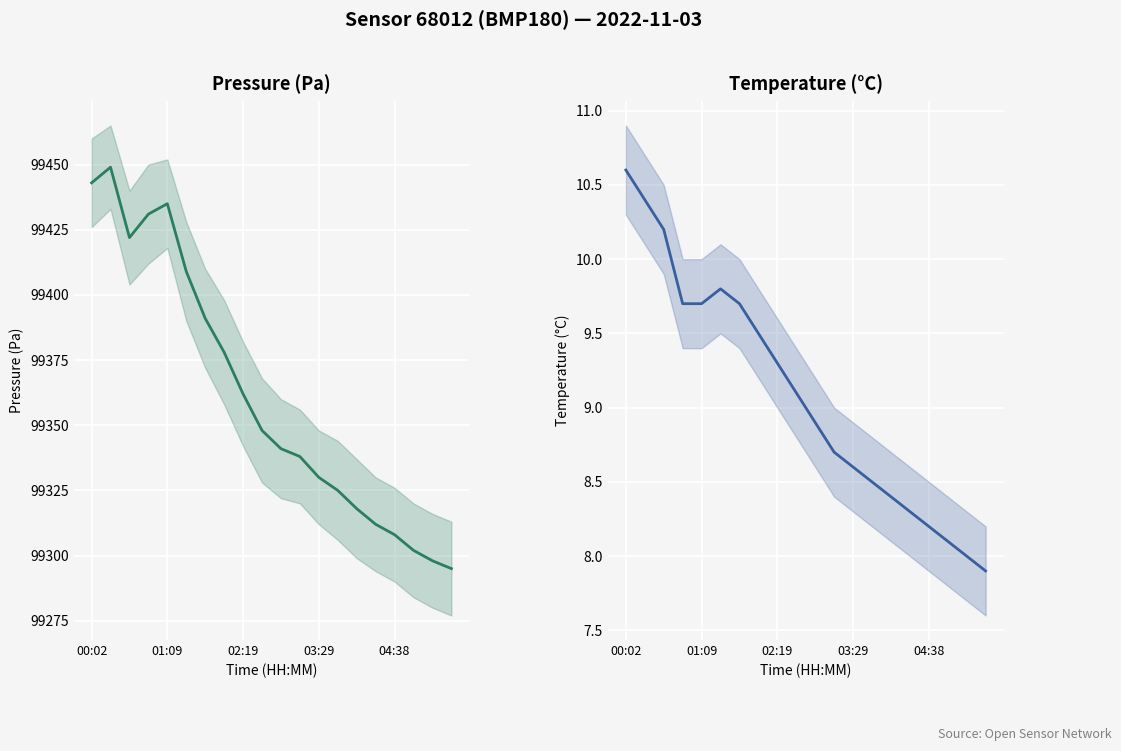

What is the difference between the pressure values at 13 and 5?

84.0